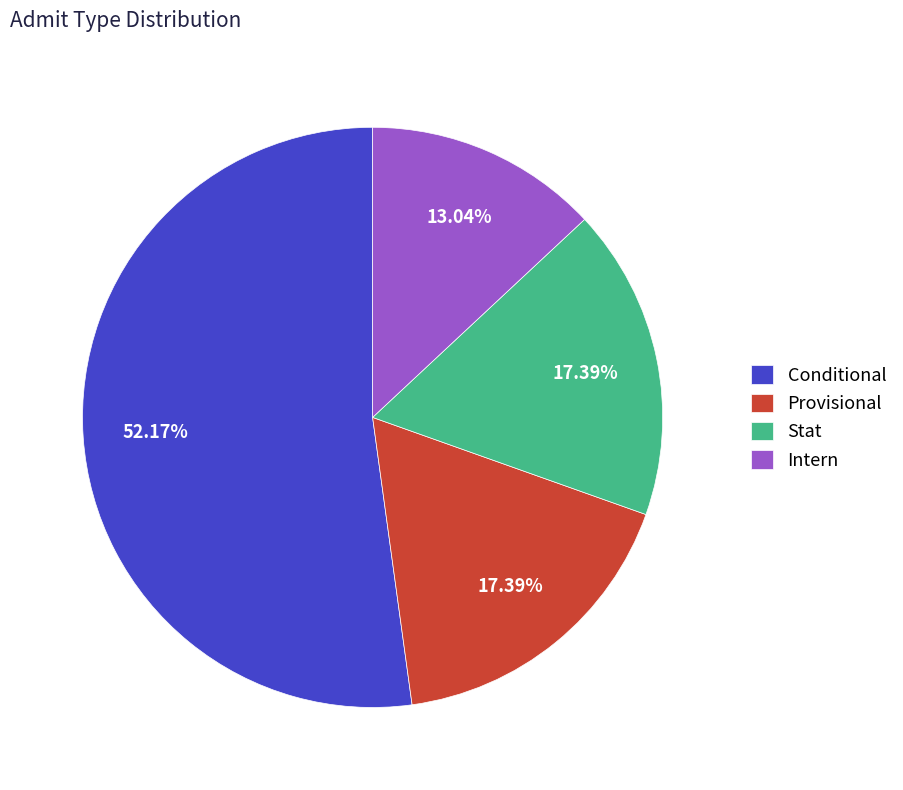

Which has a higher value, Provisional or Intern?

Provisional